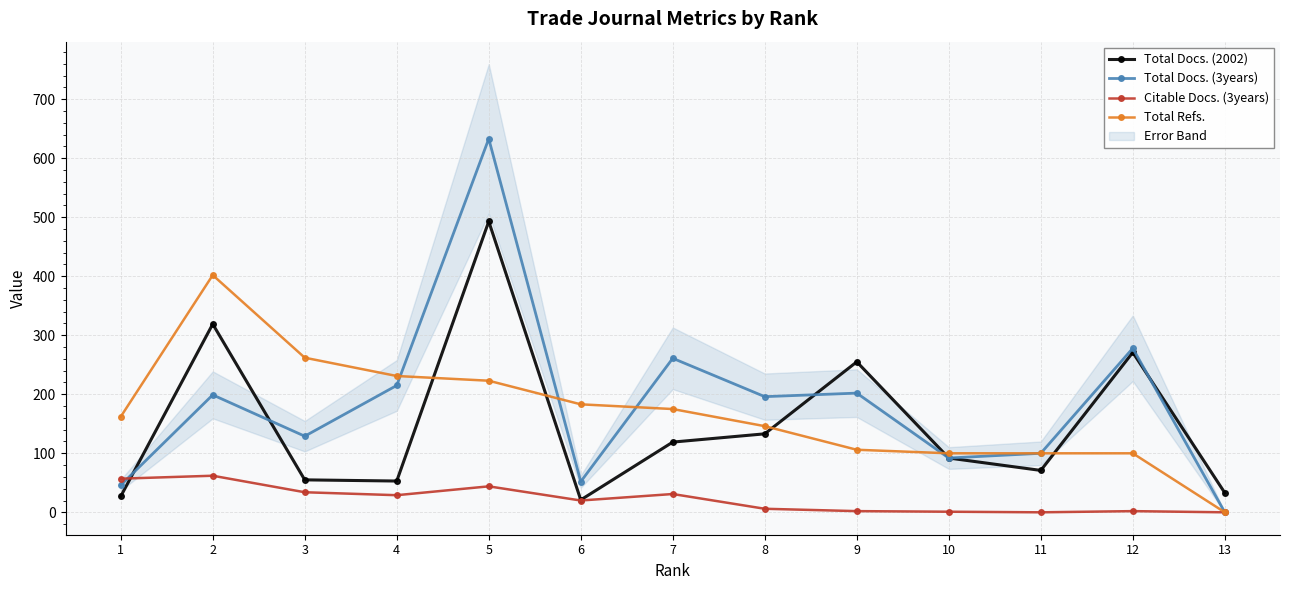

Reading left to right, transcribe all the data shown in this chart.

Total Docs. (2002): 1=27	2=319	3=55	4=53	5=493	6=21	7=119	8=133	9=255	10=92	11=71	12=271	13=33
Total Docs. (3years): 1=46	2=199	3=129	4=215	5=633	6=52	7=261	8=196	9=202	10=92	11=100	12=278	13=0
Citable Docs. (3years): 1=57	2=62	3=34	4=29	5=44	6=20	7=31	8=6	9=2	10=1	11=0	12=2	13=0
Total Refs.: 1=162	2=402	3=262	4=231	5=223	6=183	7=175	8=146	9=106	10=100	11=100	12=100	13=0